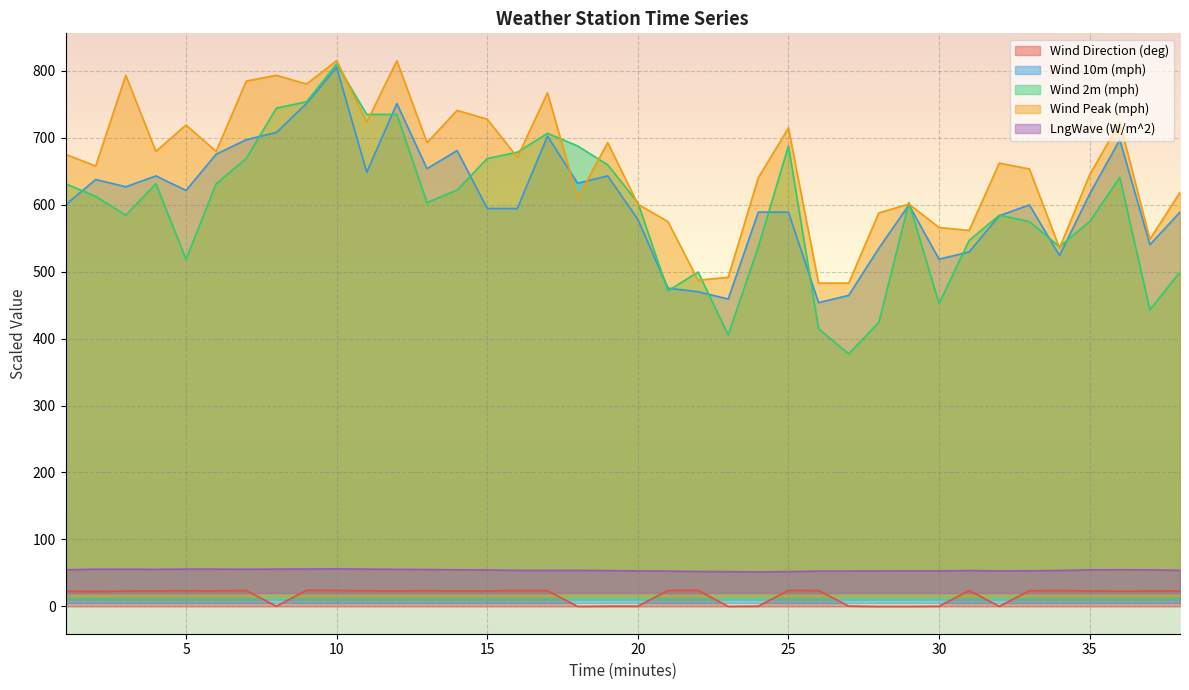

The Wind Direction (deg) series shows 0.1 at 18. True or false?

False